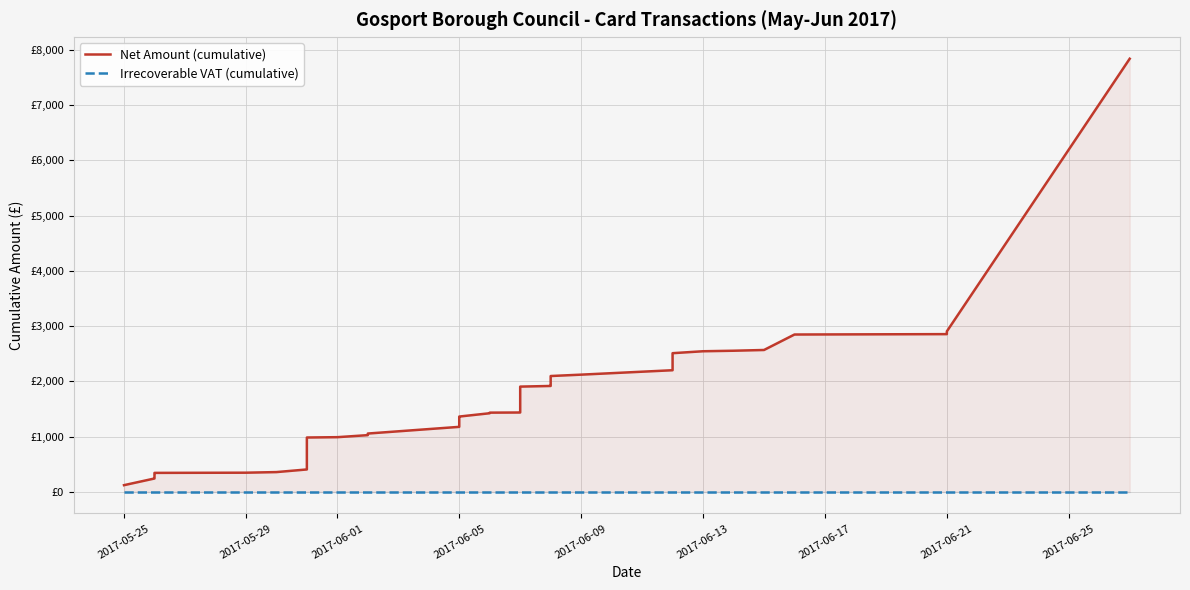

What position from the left is 16?

17